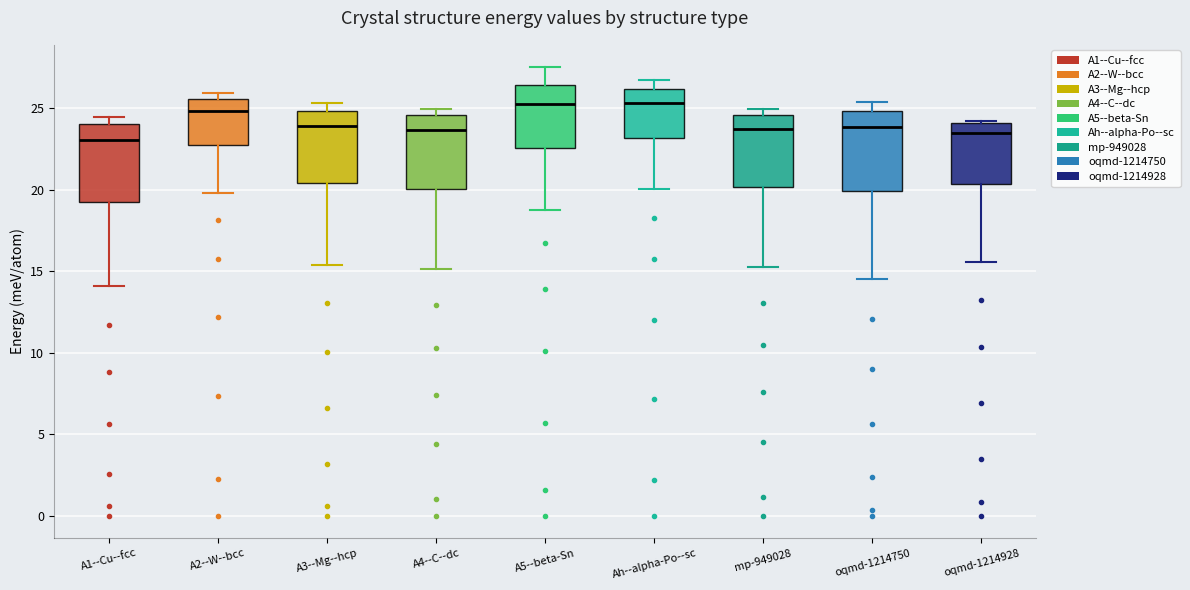

Where does the lower whisker of the box for oqmd-1214928 end on the y-axis? The values are not printed on the chart, so give them approximately, as read against the axis.

15.5